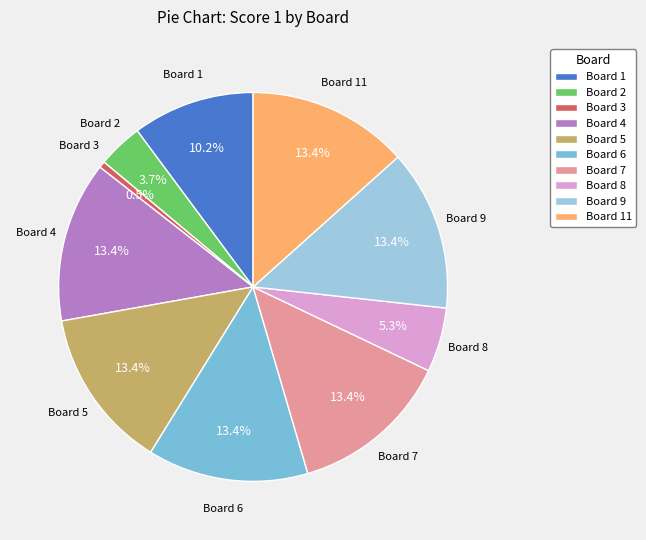

Which has a higher value, Board 3 or Board 7?

Board 7